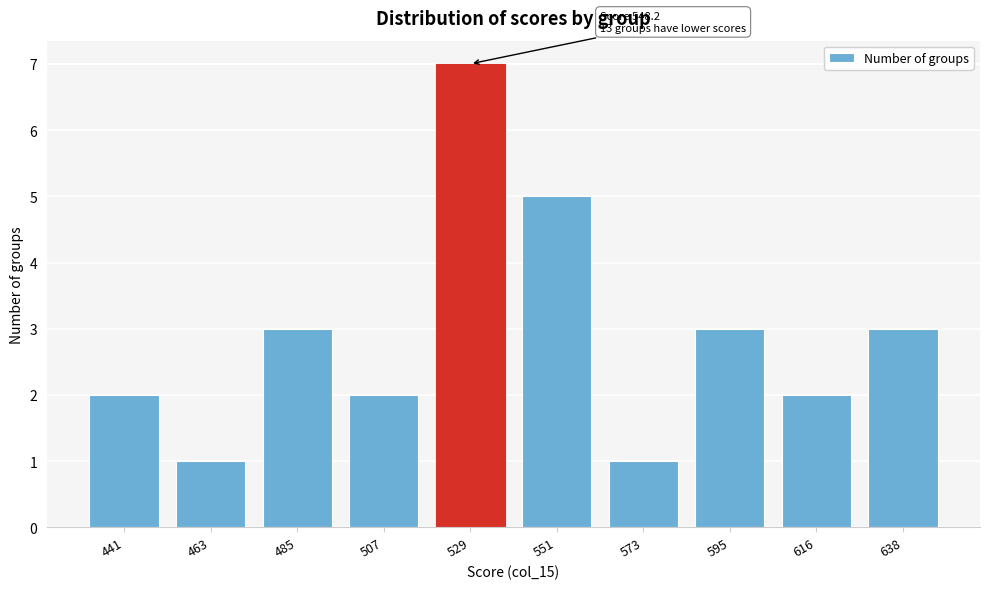

Reading right to left, extract all data points from this chart.

638=3	616=2	595=3	573=1	551=5	529=7	507=2	485=3	463=1	441=2